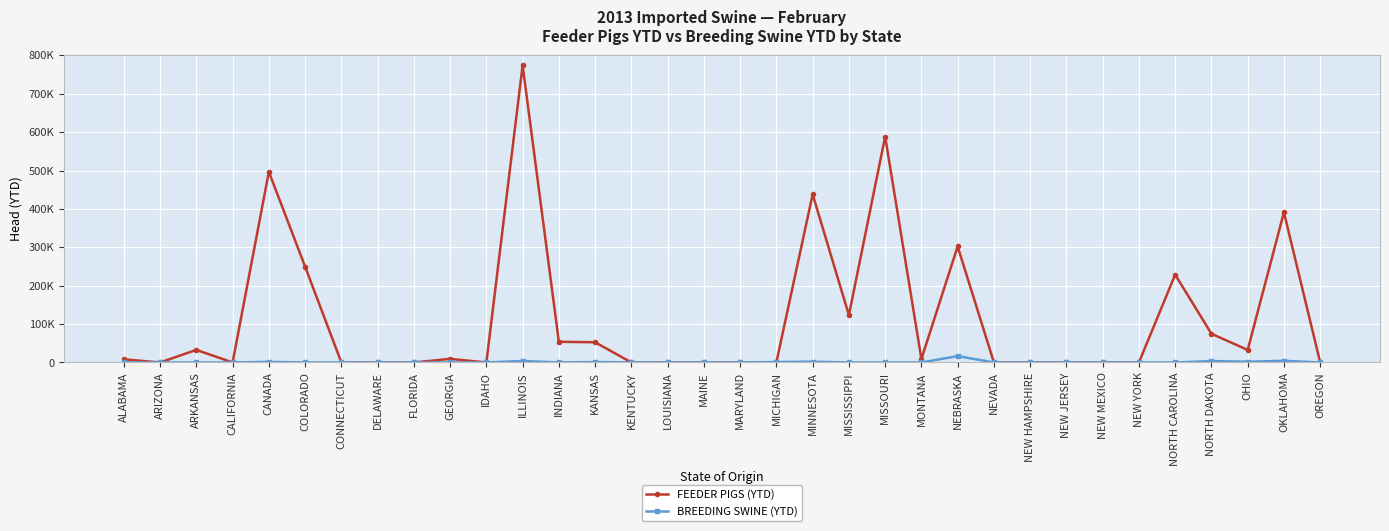

What position from the left is MAINE?

17